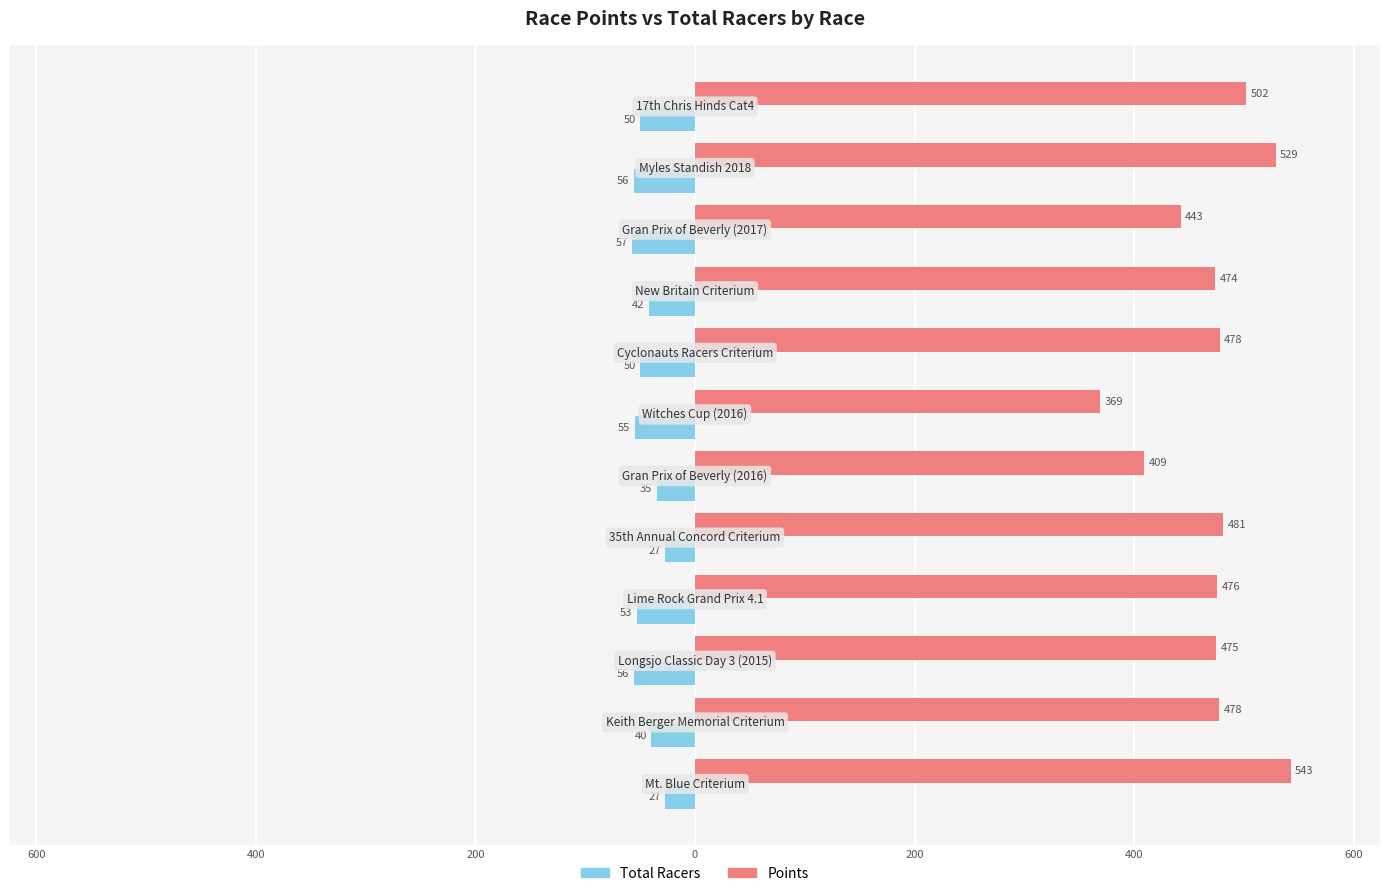

Which series has the largest total across all categories?

Points